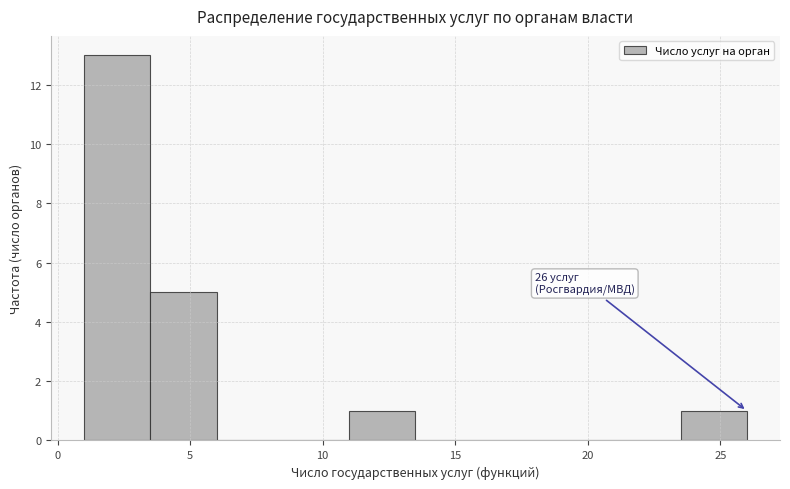

Which range on the x-axis has the tallest bar?

1.0 to 3.5